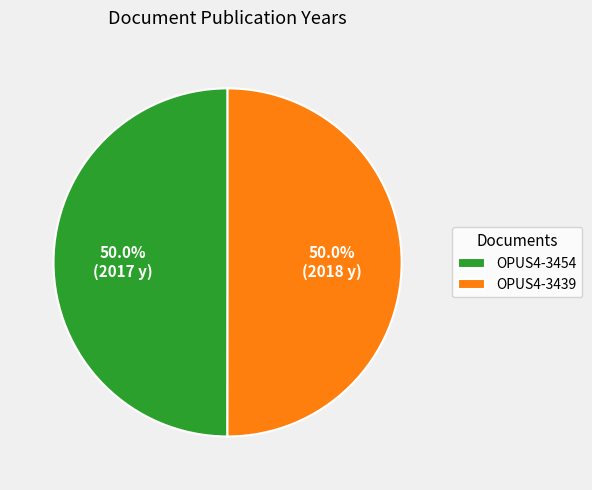

Approximately how many times larger is the value at OPUS4-3439 compared to OPUS4-3454?

1.0